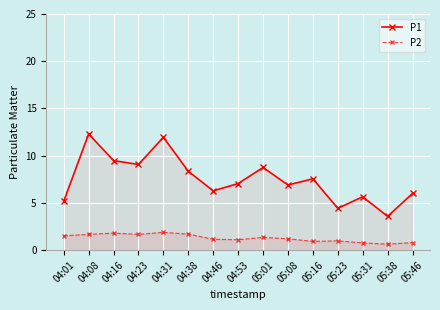

What is the difference between the maximum and second lowest values in the P2 series?

1.1